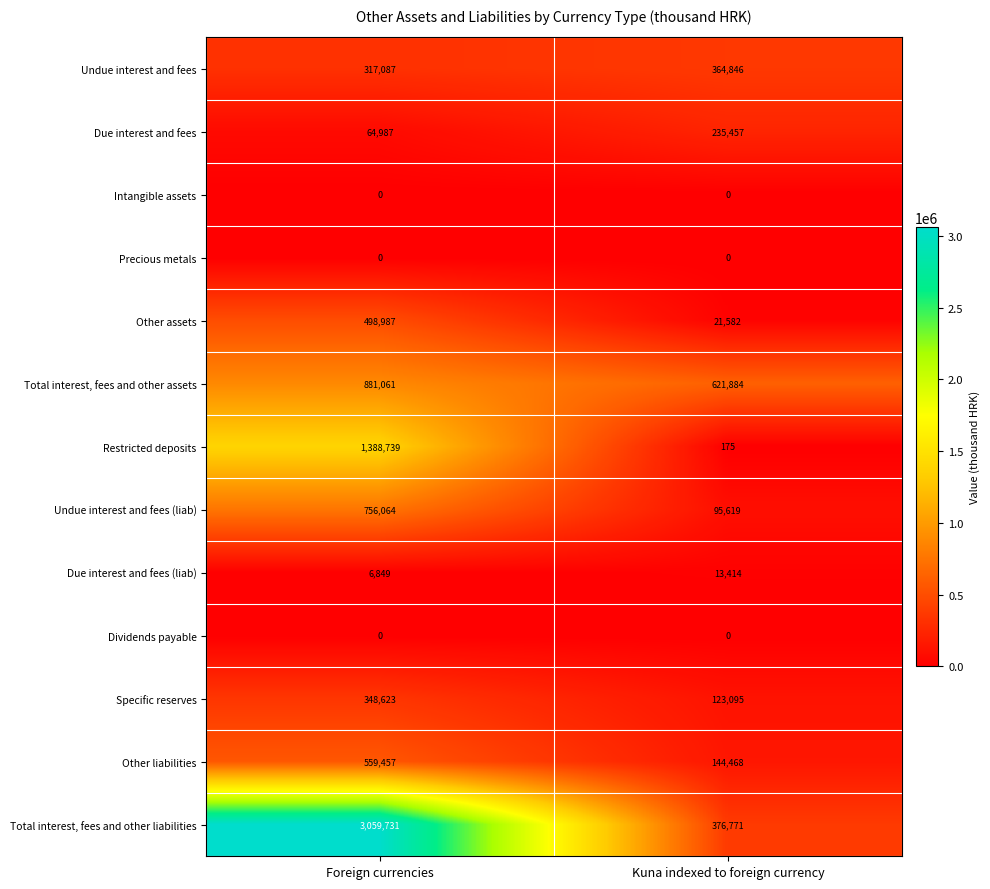

Reading left to right, transcribe all the data shown in this chart.

Undue interest and fees: Foreign currencies=317087	Kuna indexed to foreign currency=364846
Due interest and fees: Foreign currencies=64987	Kuna indexed to foreign currency=235457
Intangible assets: Foreign currencies=0	Kuna indexed to foreign currency=0
Precious metals: Foreign currencies=0	Kuna indexed to foreign currency=0
Other assets: Foreign currencies=498987	Kuna indexed to foreign currency=21582
Total interest, fees and other assets: Foreign currencies=881061	Kuna indexed to foreign currency=621884
Restricted deposits: Foreign currencies=1388739	Kuna indexed to foreign currency=175
Undue interest and fees (liab): Foreign currencies=756064	Kuna indexed to foreign currency=95619
Due interest and fees (liab): Foreign currencies=6849	Kuna indexed to foreign currency=13414
Dividends payable: Foreign currencies=0	Kuna indexed to foreign currency=0
Specific reserves: Foreign currencies=348623	Kuna indexed to foreign currency=123095
Other liabilities: Foreign currencies=559457	Kuna indexed to foreign currency=144468
Total interest, fees and other liabilities: Foreign currencies=3059731	Kuna indexed to foreign currency=376771